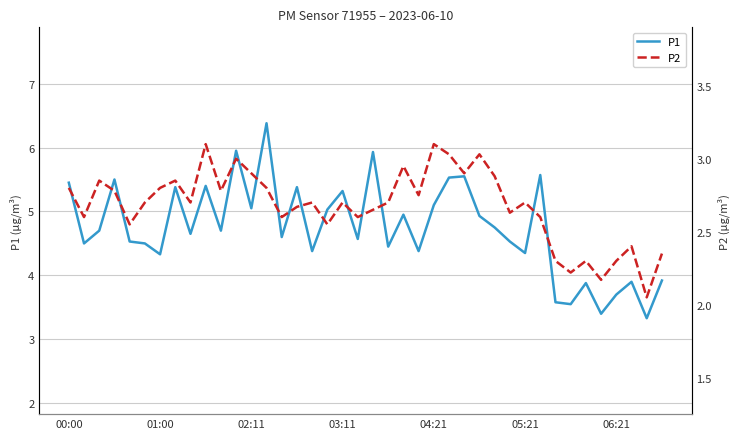

At which label does P1 first exceed 4?

00:00